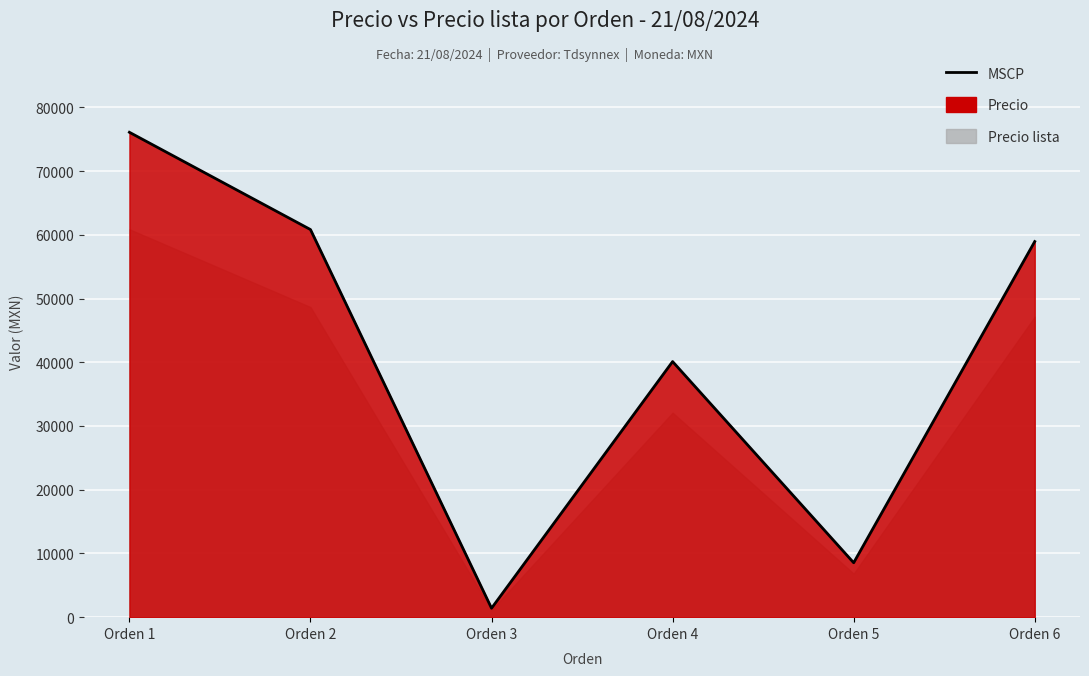

Rank the categories by value from lowest to highest.

Orden 3, Orden 5, Orden 4, Orden 6, Orden 2, Orden 1